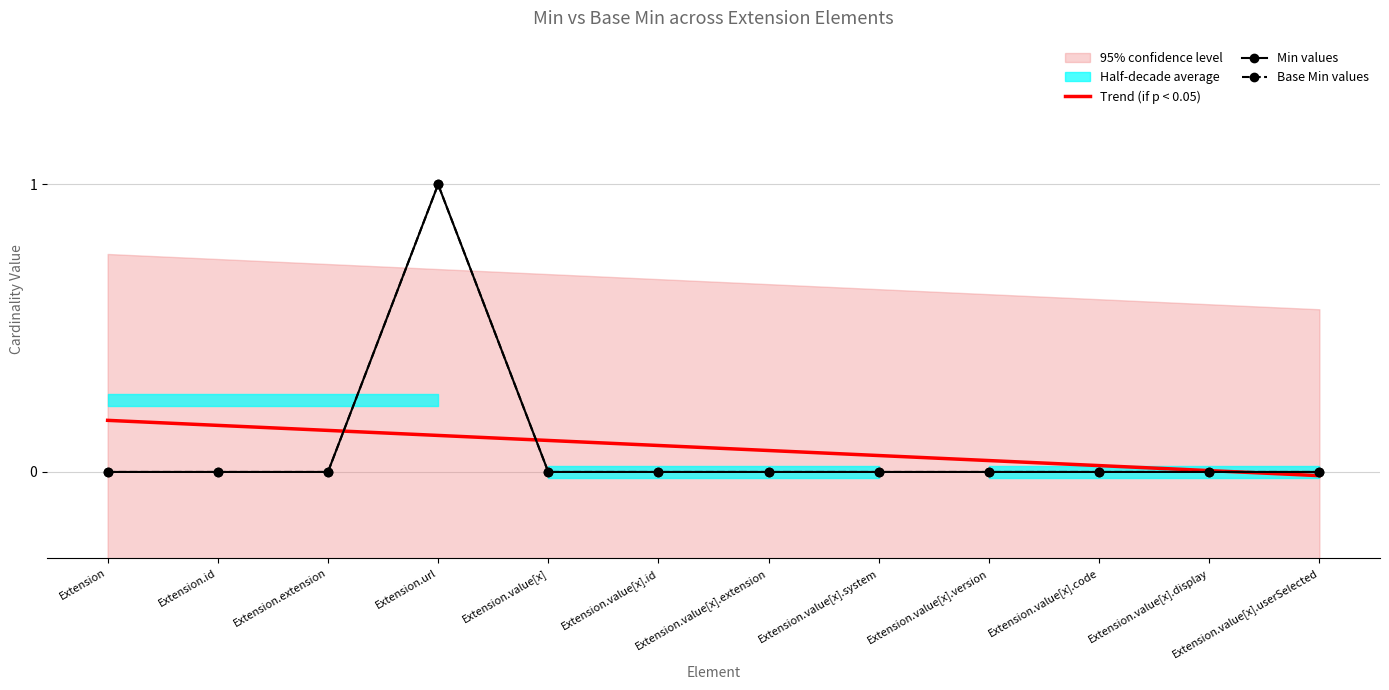

True or false: Min values and Base Min values cross at least once.

False